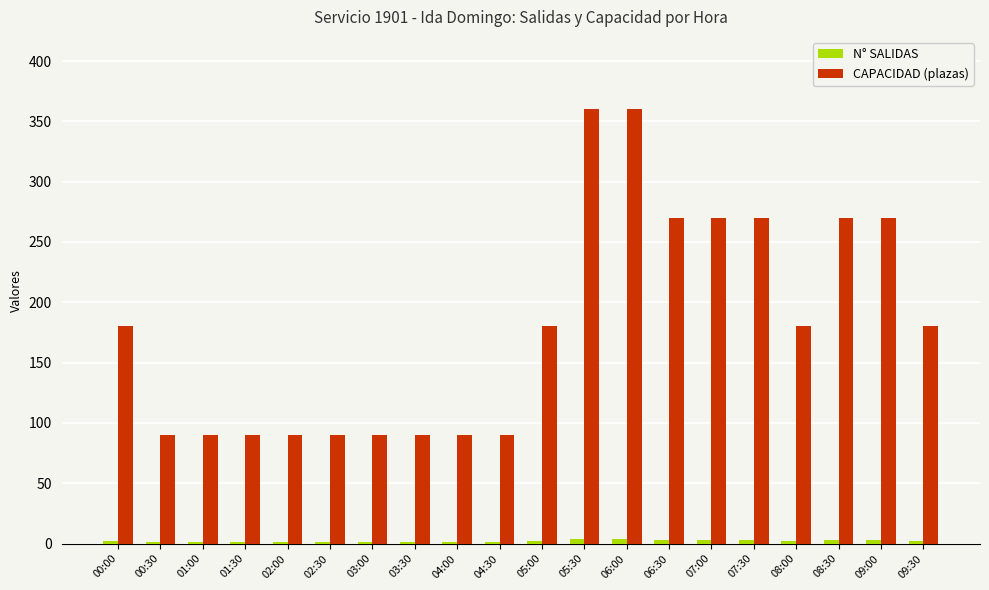

Is it true that CAPACIDAD (plazas) equals 90 at 01:00?

True